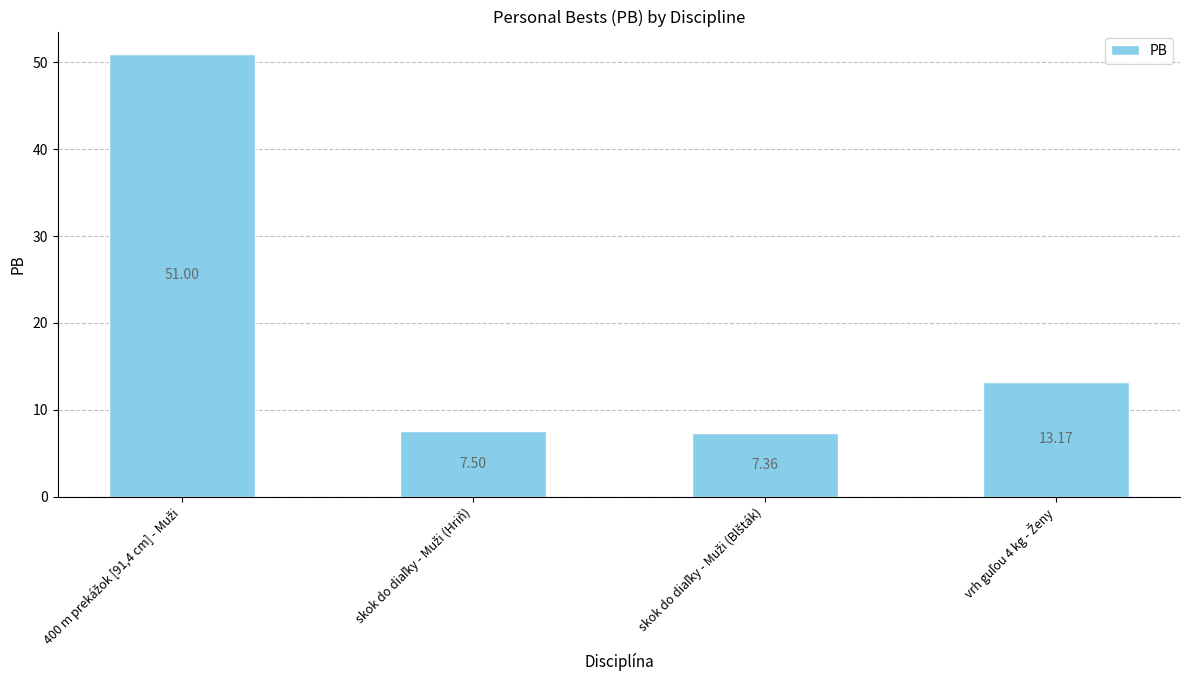

What is the difference between the maximum and minimum values?

43.6